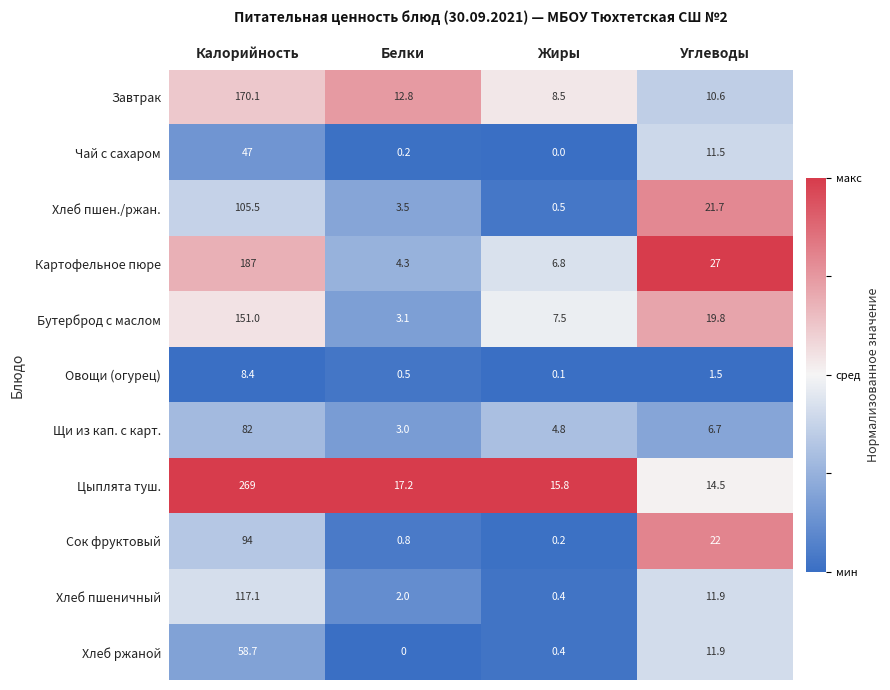

Which series has the largest range (max minus min)?

Цыплята туш.